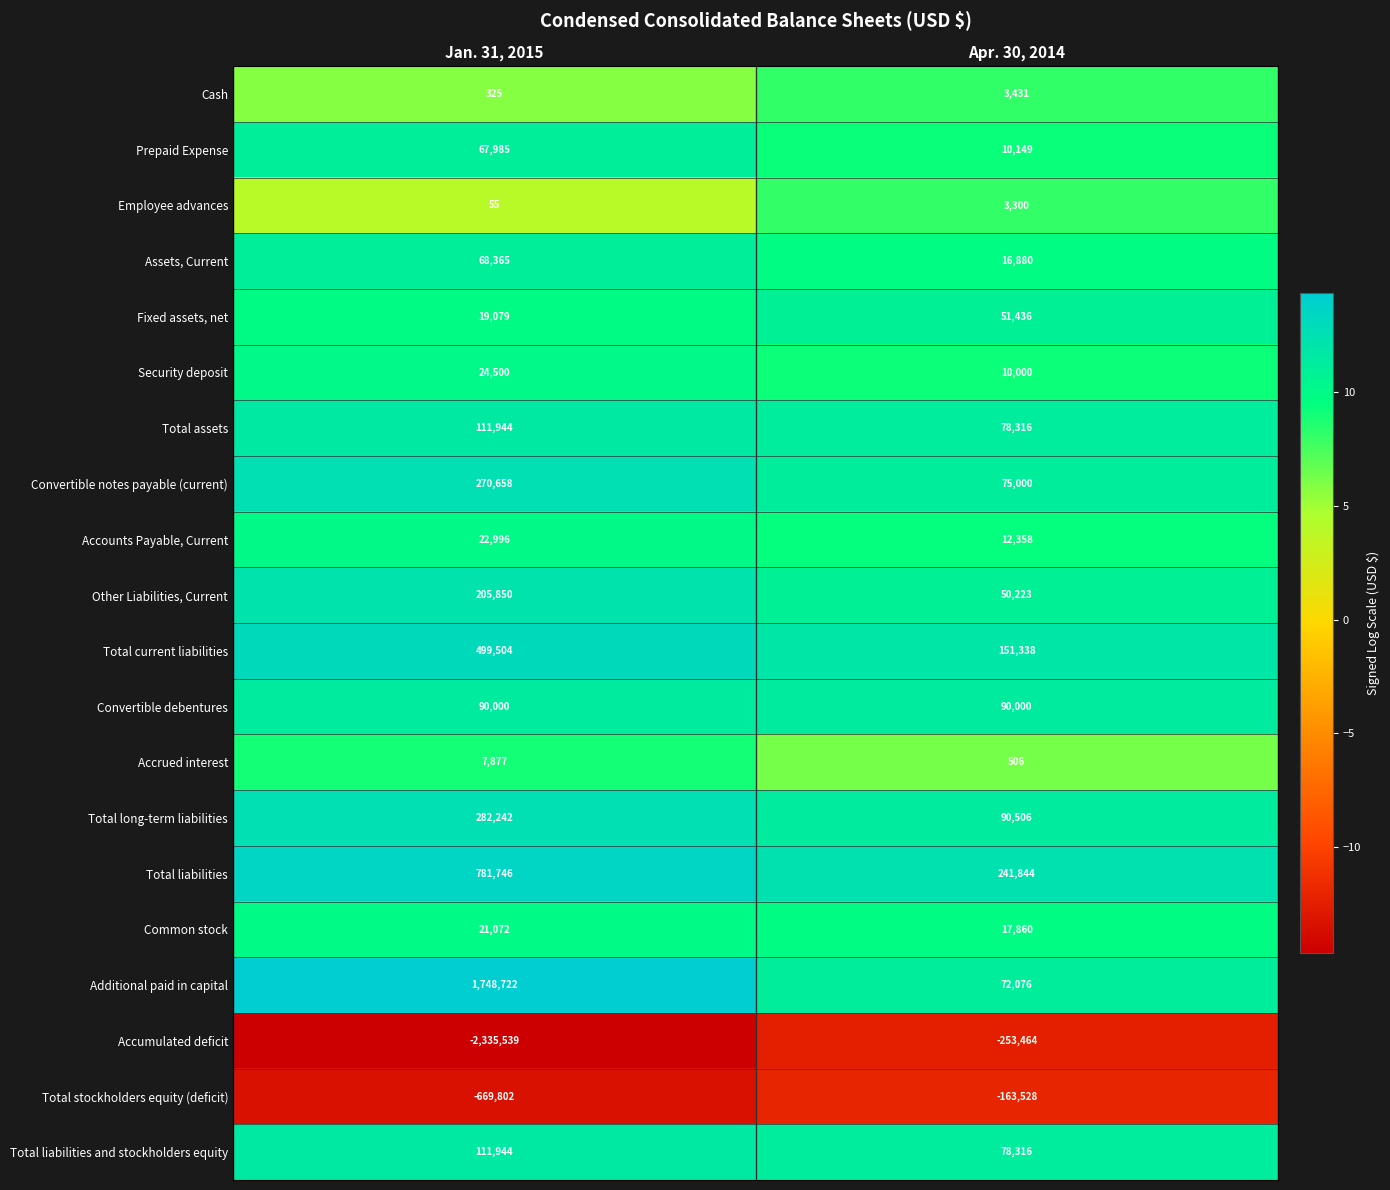

The Total stockholders equity (deficit) series shows -163528 at Apr. 30, 2014. True or false?

True